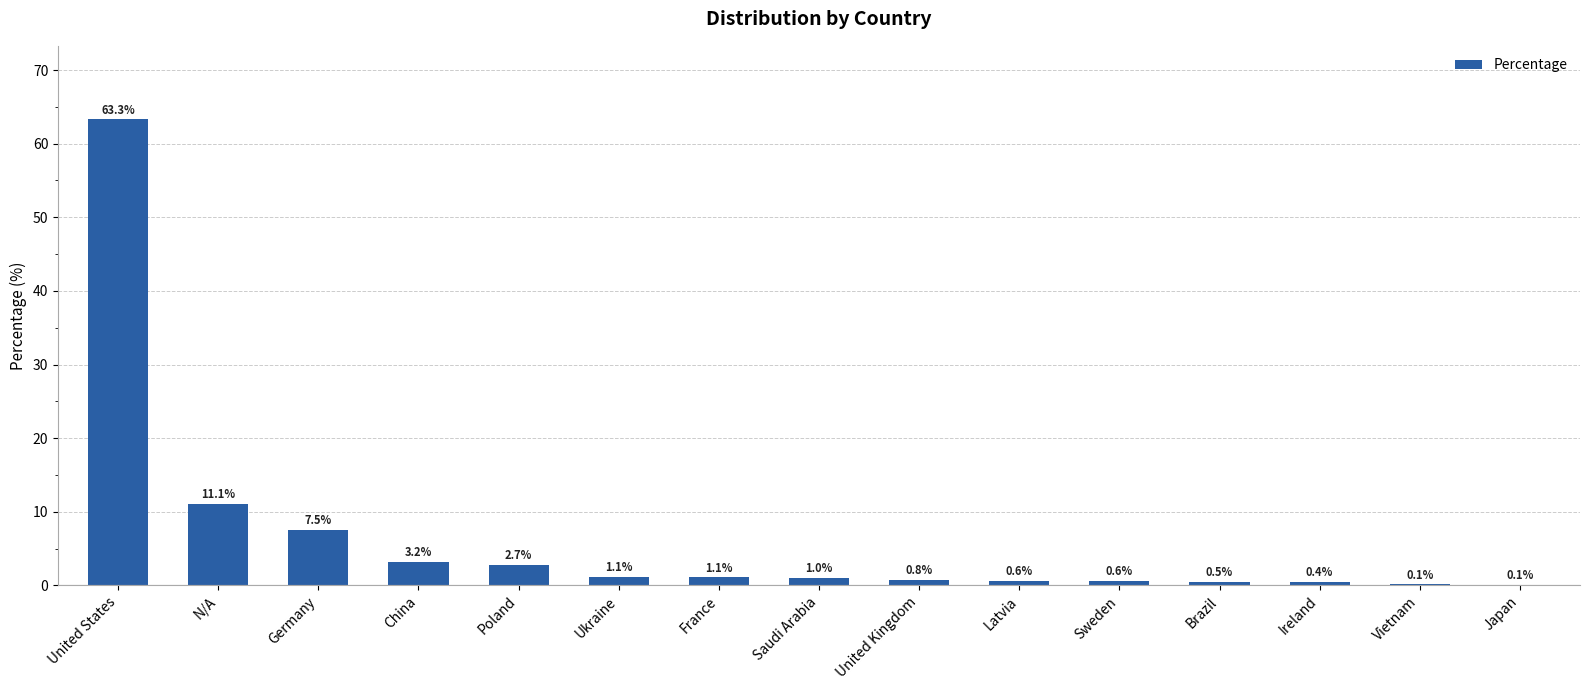

How many series are shown in this chart?

1